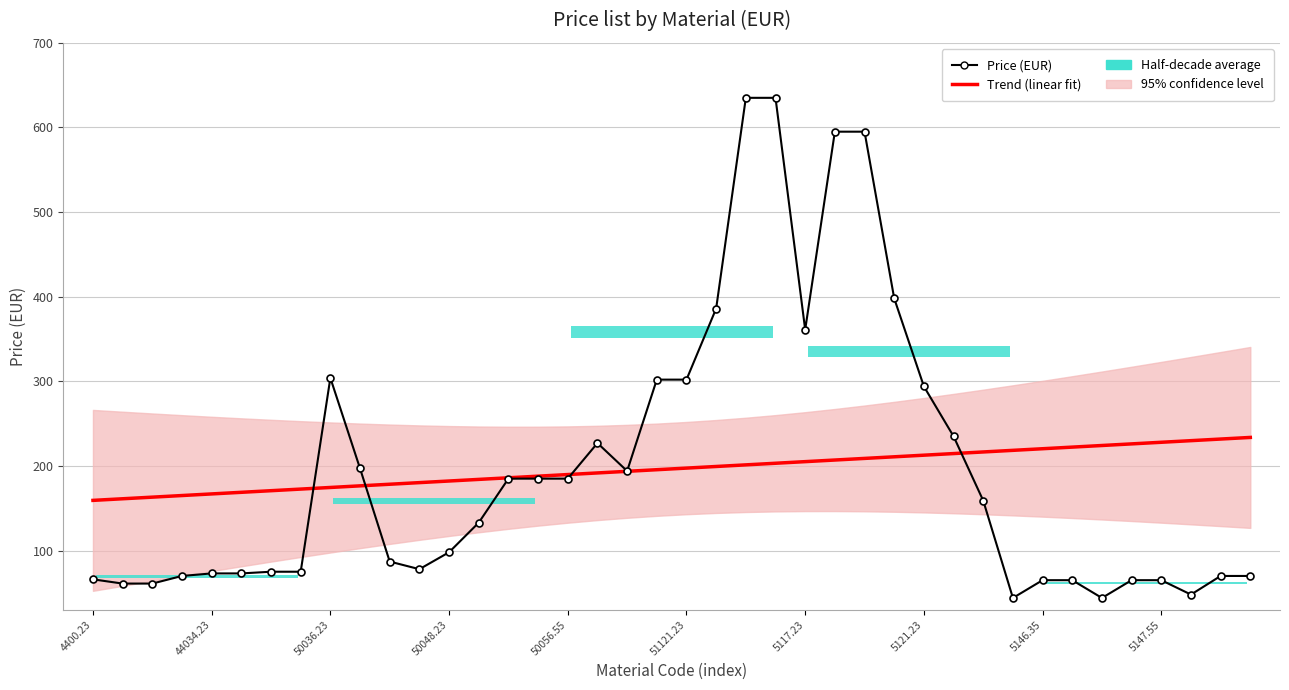

Is it true that Price (EUR) equals 31.6 at 33?

False